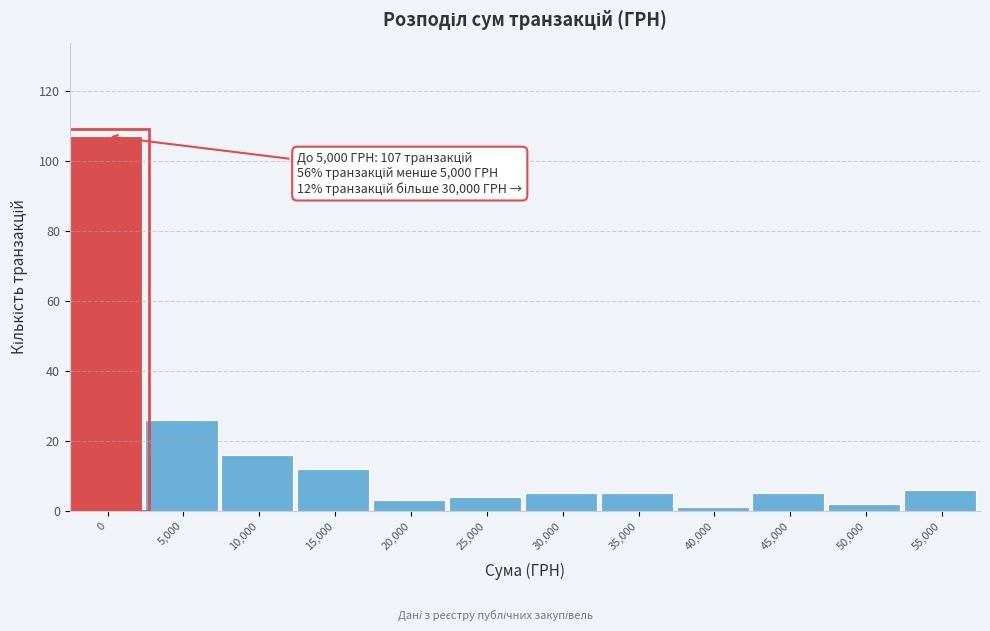

Reading left to right, what are all the values shown in this chart?

0=107	5,000=26	10,000=16	15,000=12	20,000=3	25,000=4	30,000=5	35,000=5	40,000=1	45,000=5	50,000=2	55,000=6